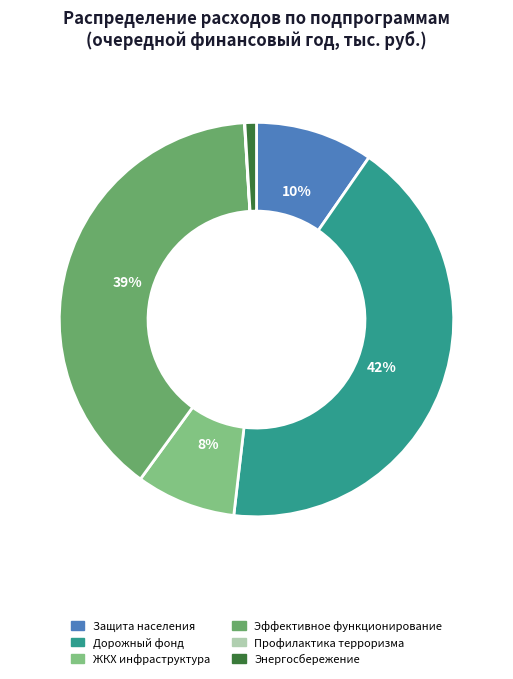

Does any single category account for the majority?

No